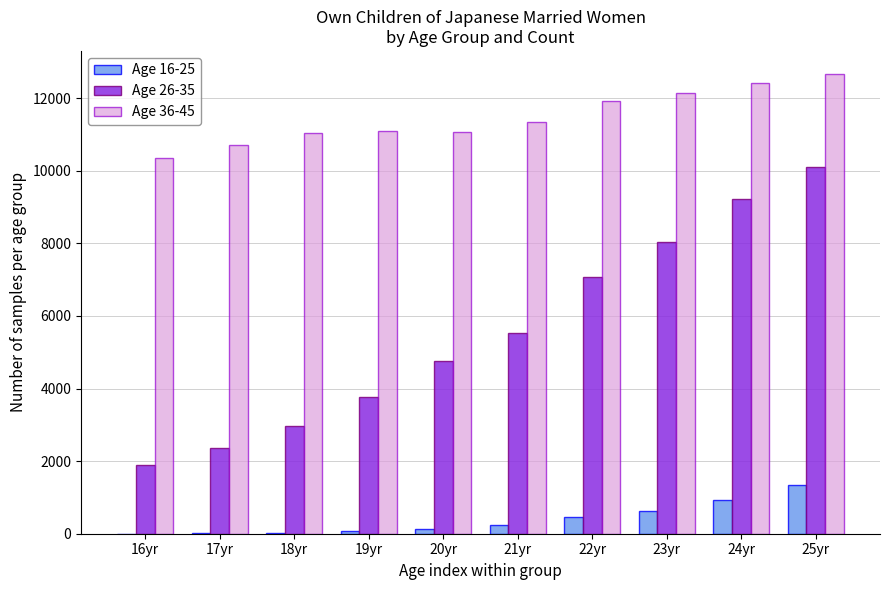

The value of Age 16-25 at 24yr is 935. True or false?

True